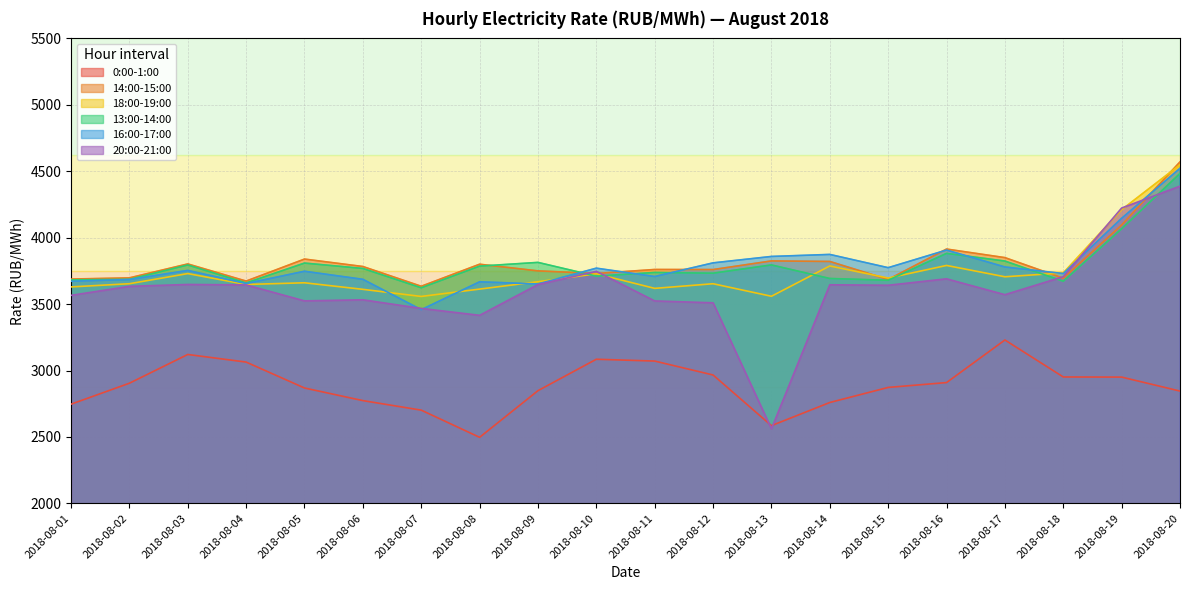

At how many categories does at least one series exceed 3251?

20